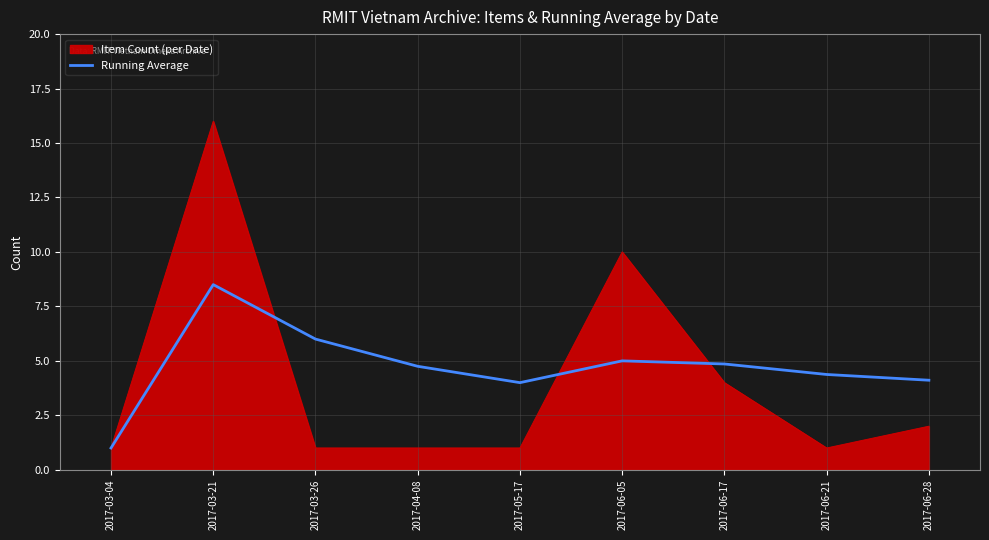

At 2017-05-17, list the series in order from smallest to largest.

Item Count (per Date), Running Average